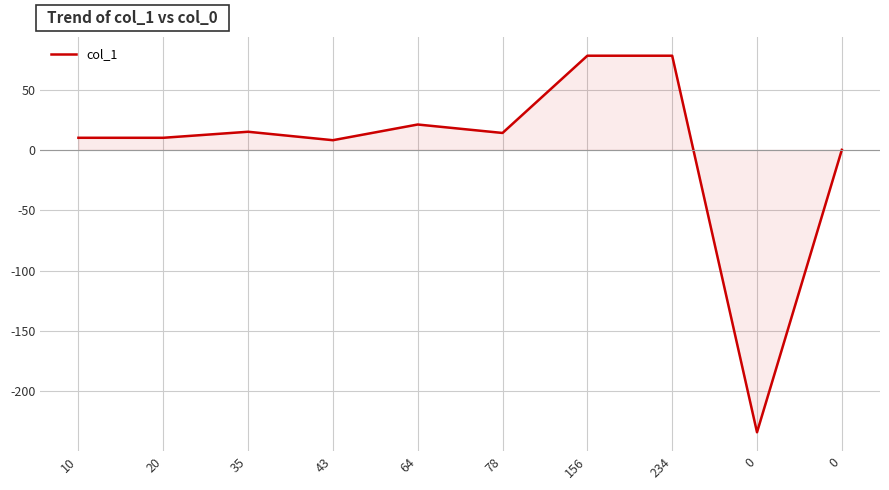

What is the difference between the maximum and minimum values?

312